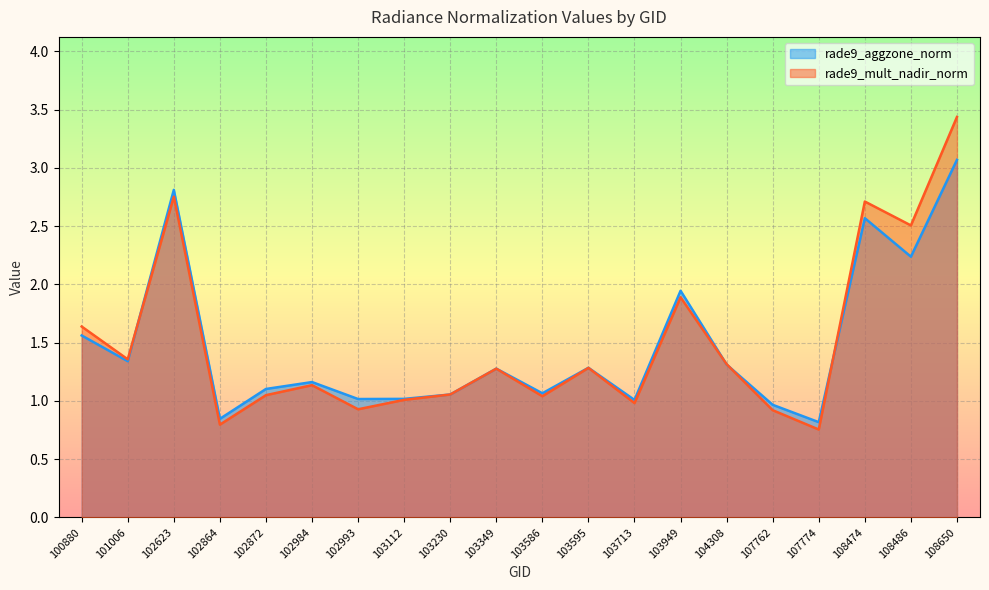

Which series changed the most between 100880 and 103586?

rade9_mult_nadir_norm